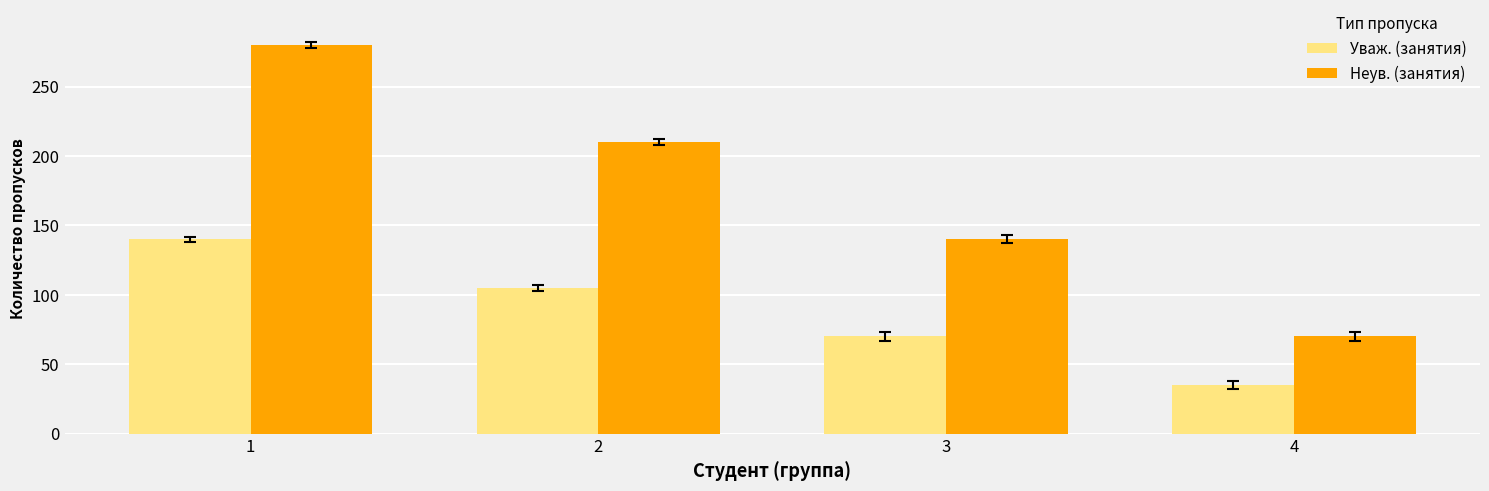

At which label does Неув. (занятия) reach its peak?

1